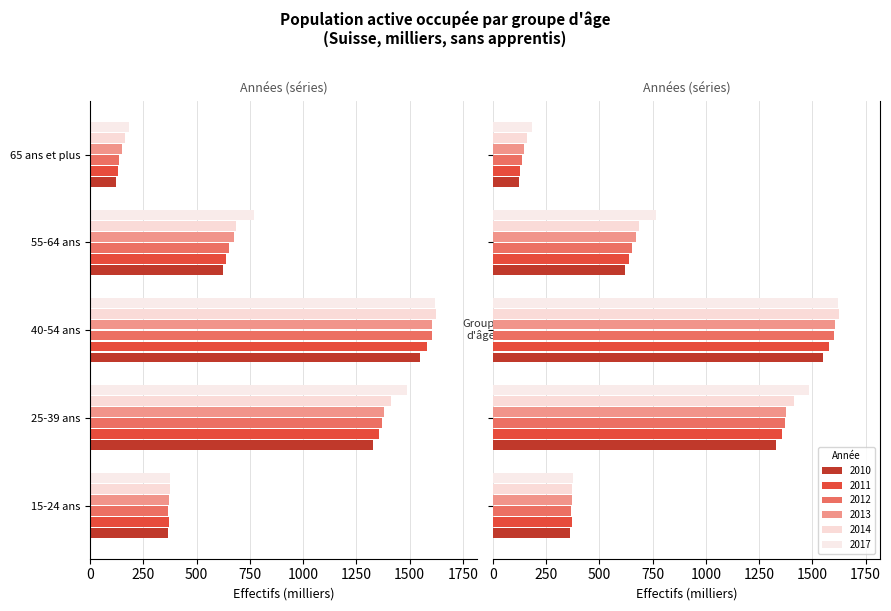

What are all the series names shown in the legend?

2010, 2011, 2012, 2013, 2014, 2017